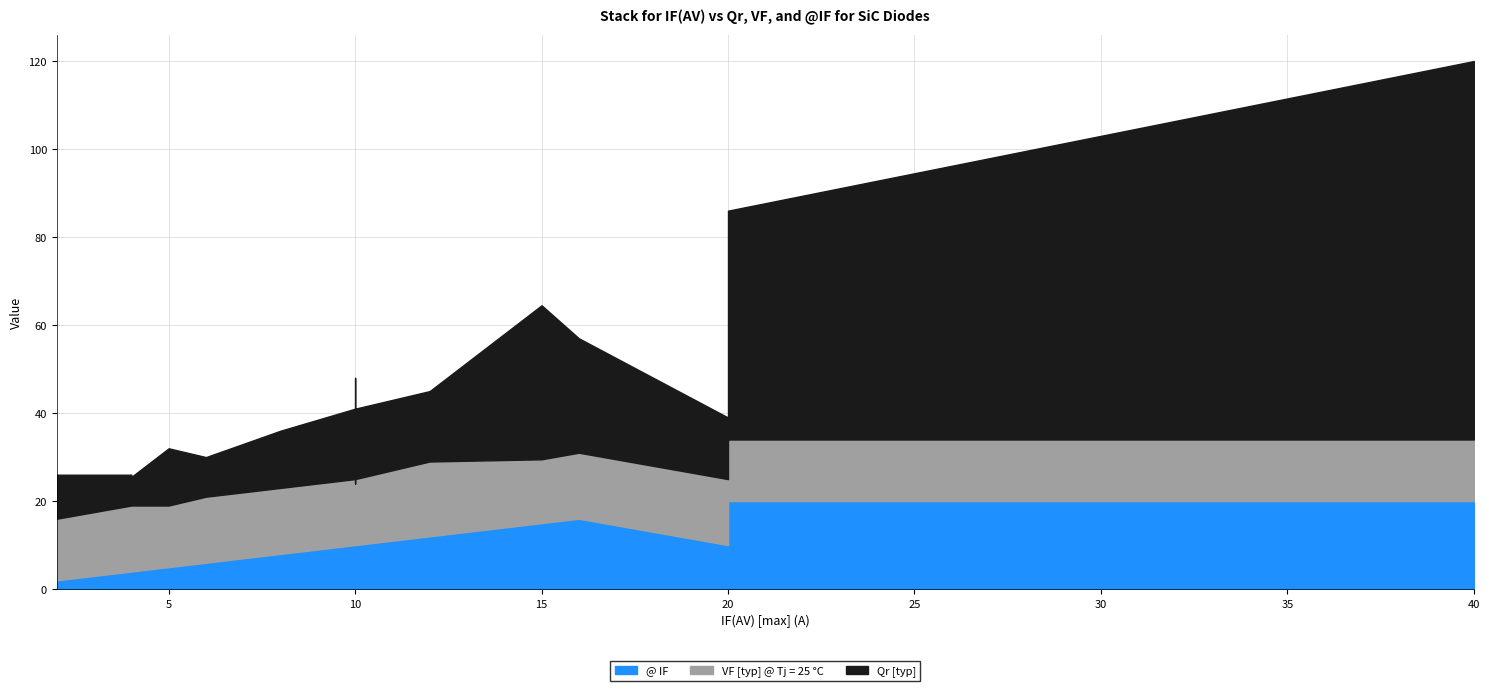

How many lines are shown in the chart?

3